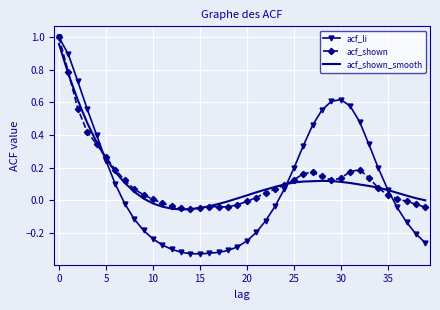

Which series has the largest range (max minus min)?

acf_li